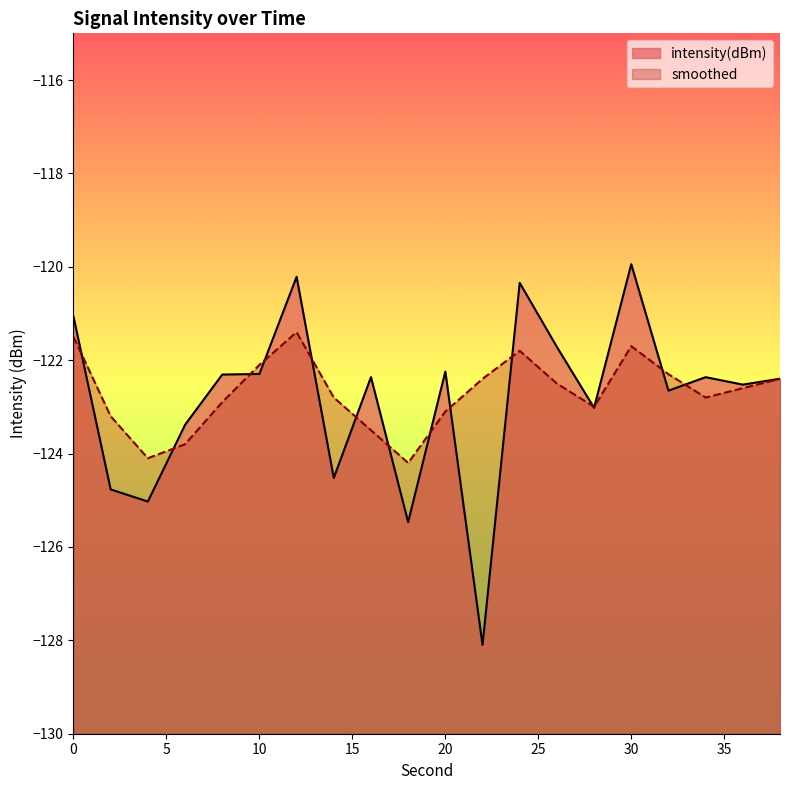

Where is the first local maximum for intensity(dBm)?

12